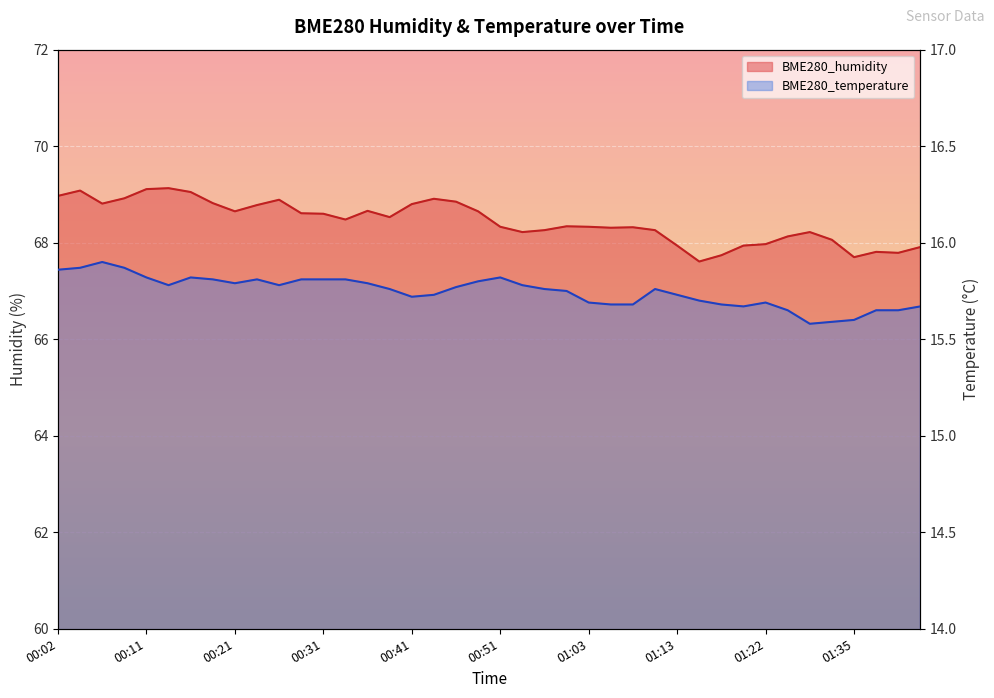

How many interior local peaks does the BME280_temperature series have?

6